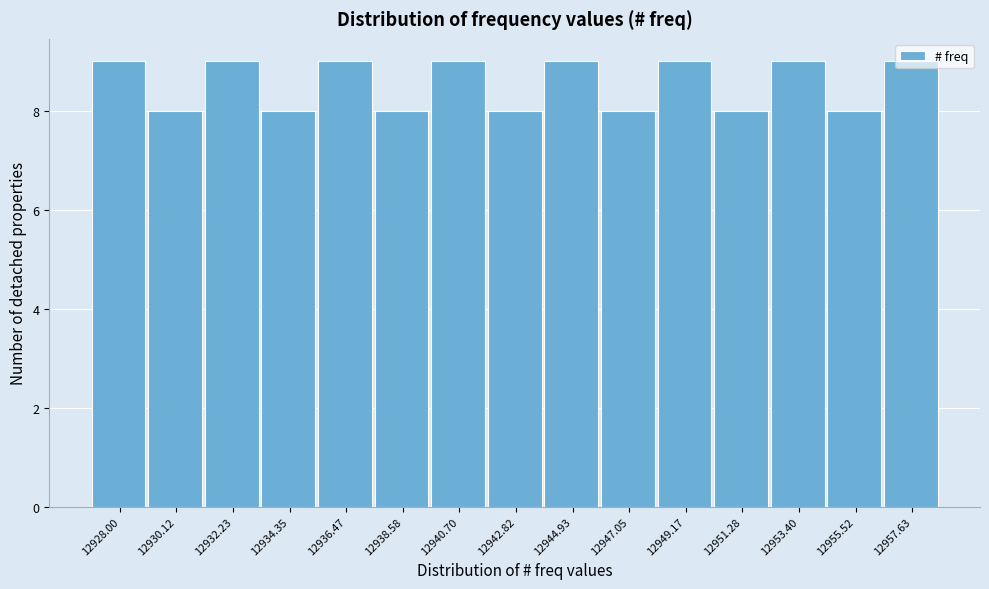

What is the label of the 1st bar from the left?

12928.00